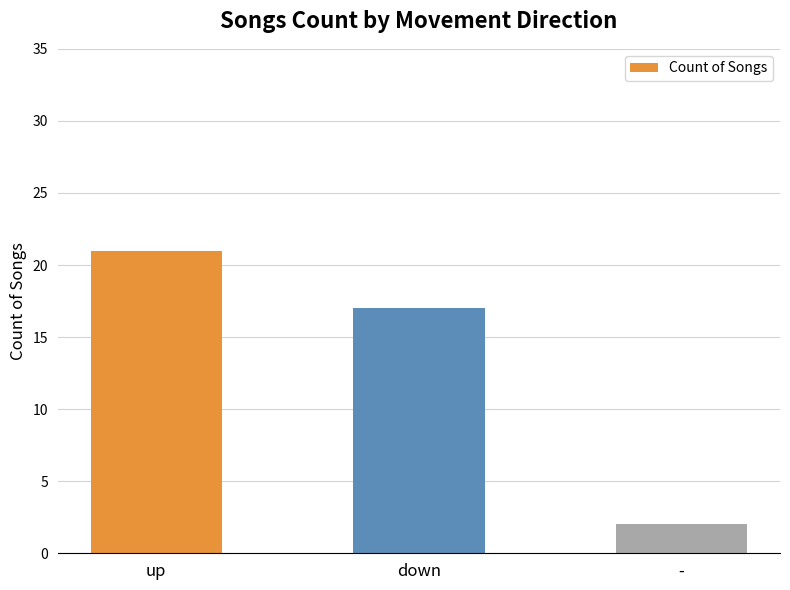

What is the approximate value at up?

21